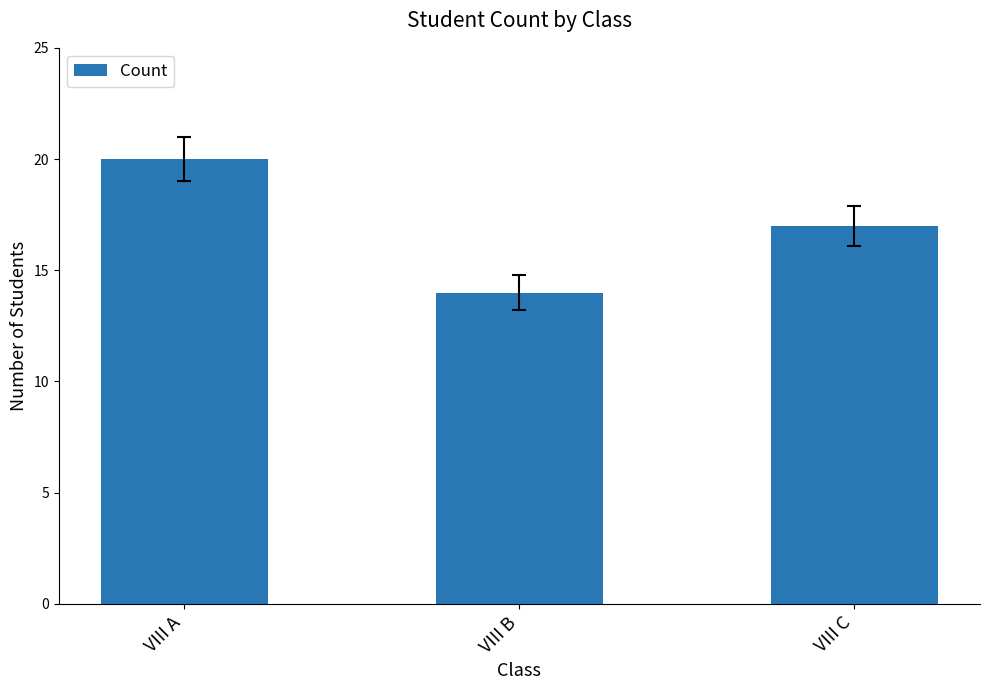

Reading left to right, extract all data points from this chart.

20	14	17